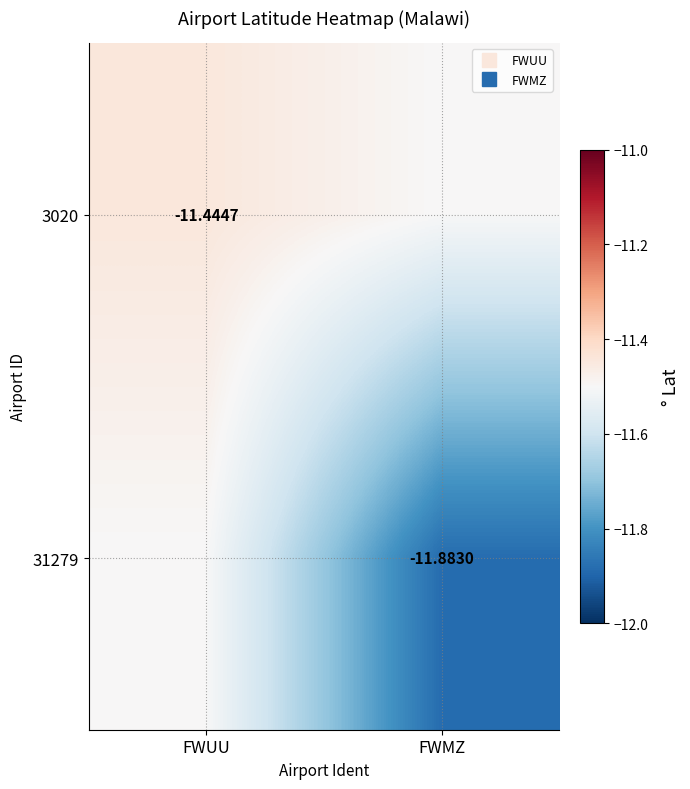

Which category has the highest value in the 3020 series?

FWUU